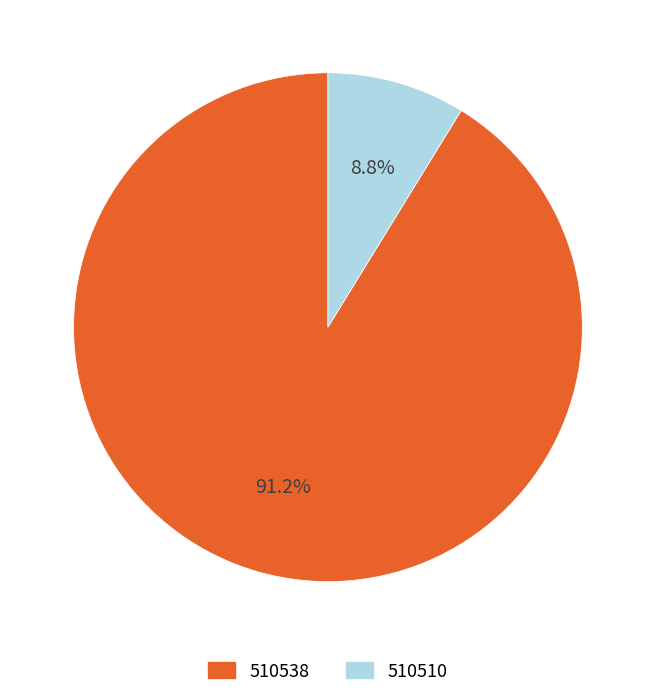

To the nearest percent, what is the difference between the largest and smallest slice percentages?

82%